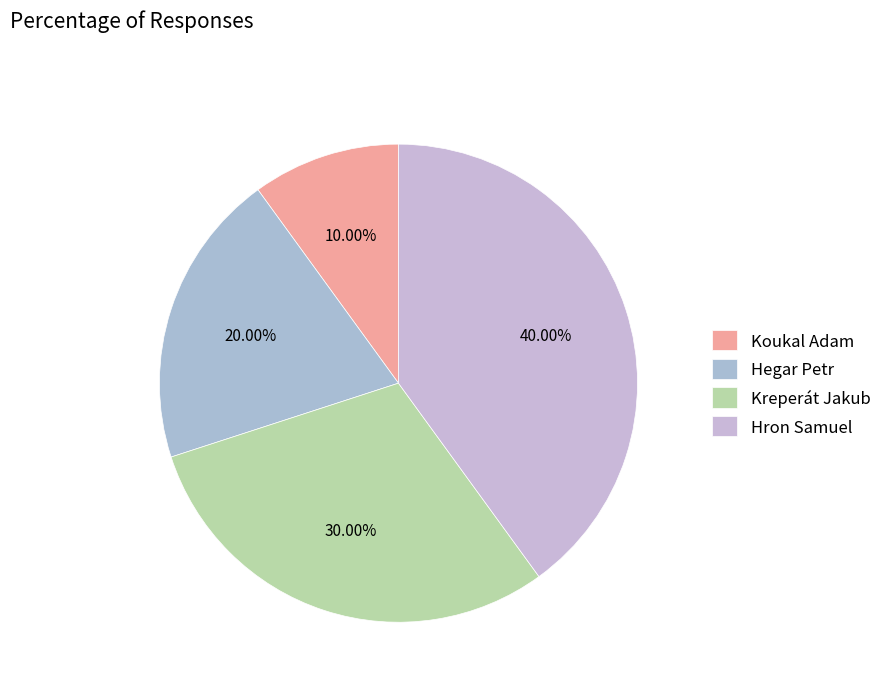

Which category has the smallest portion of the pie?

Koukal Adam